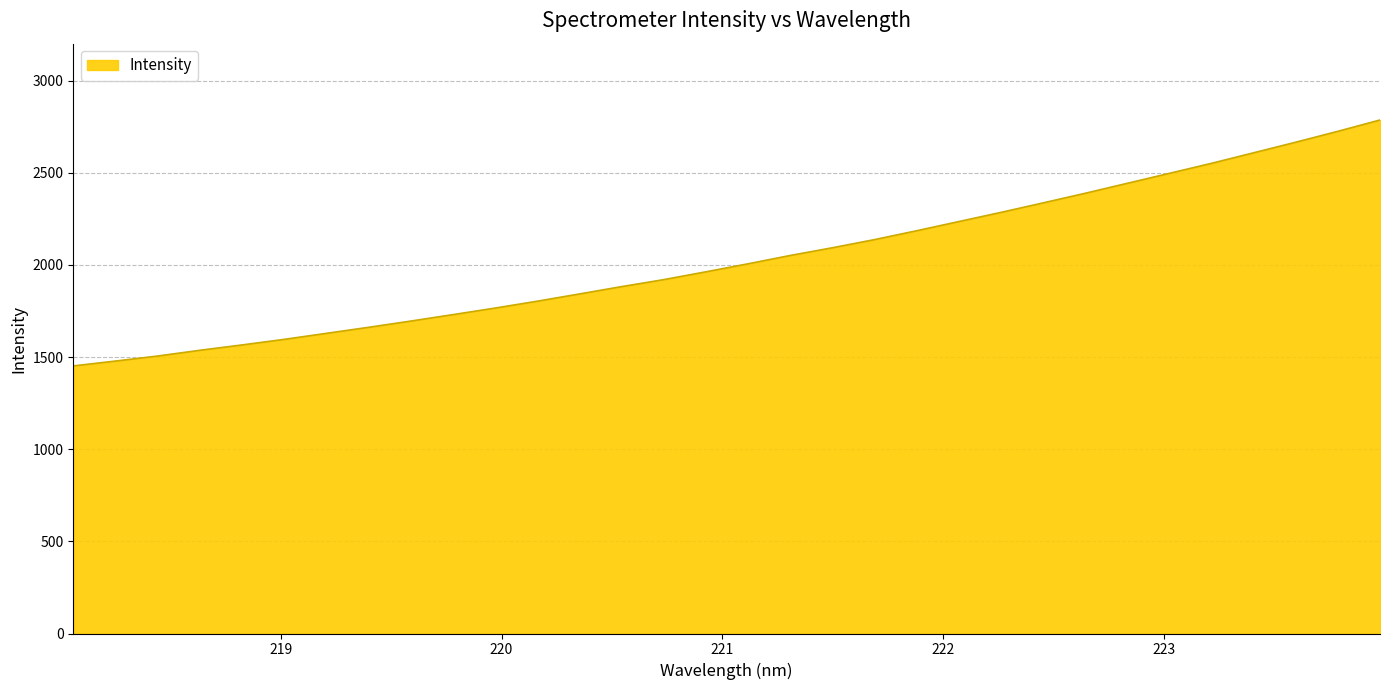

What is the average value?

2031.6